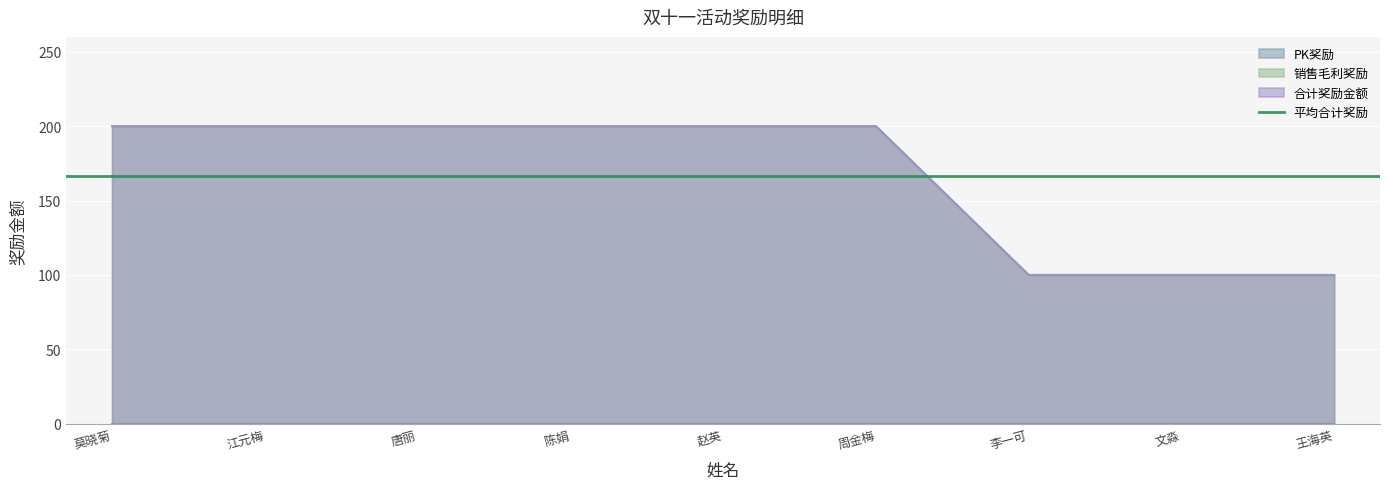

What is the value of the 销售毛利奖励 point at the 1st from the left?

200